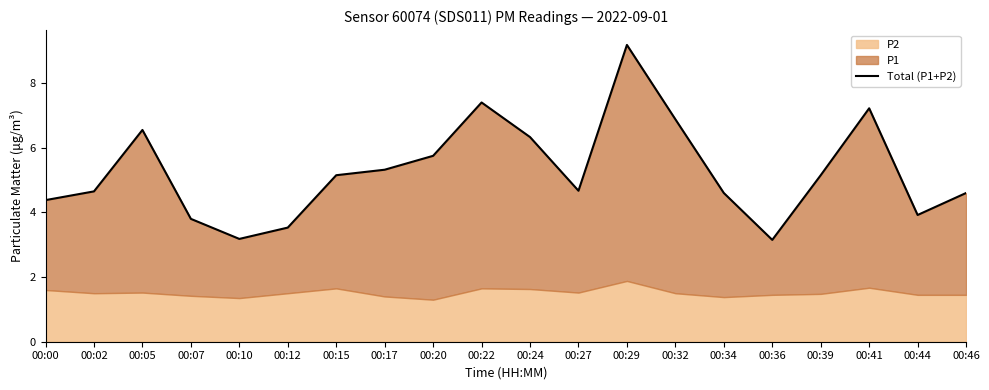

What is the change in value from 00:27 to 00:46?

-0.1